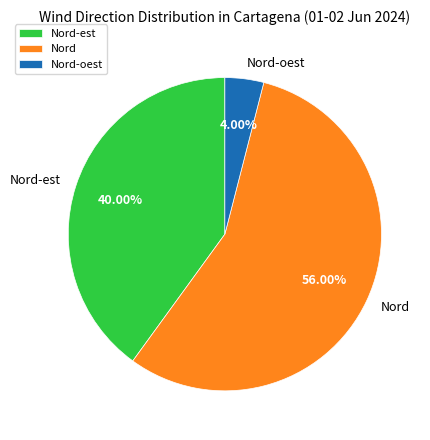

To the nearest percent, what portion does Nord represent?

56%